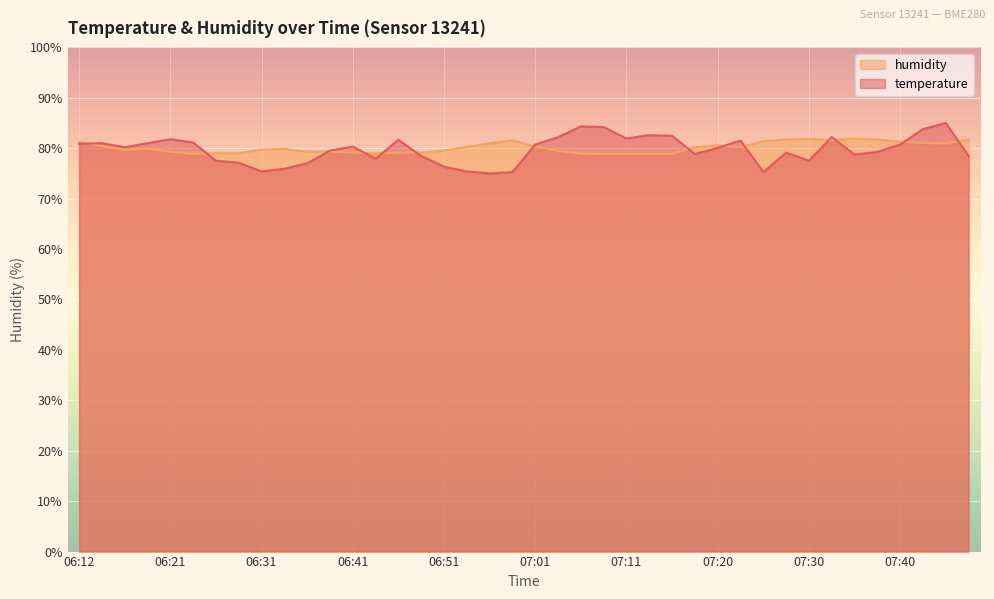

In humidity, how many points are lower than both neighbors (excluding endpoints)?

9